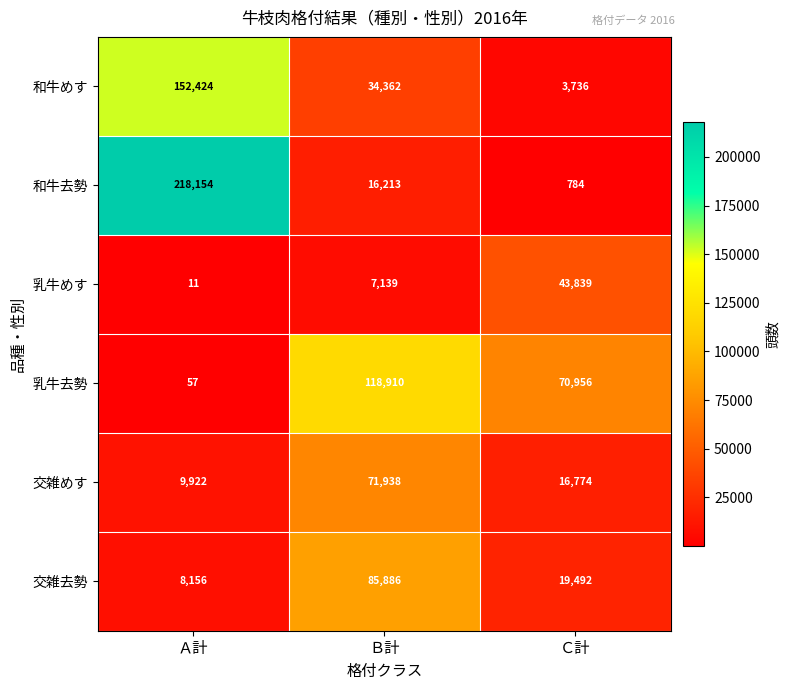

What is the sum of the 乳牛去勢 values at Ａ計 and Ｃ計?

71013